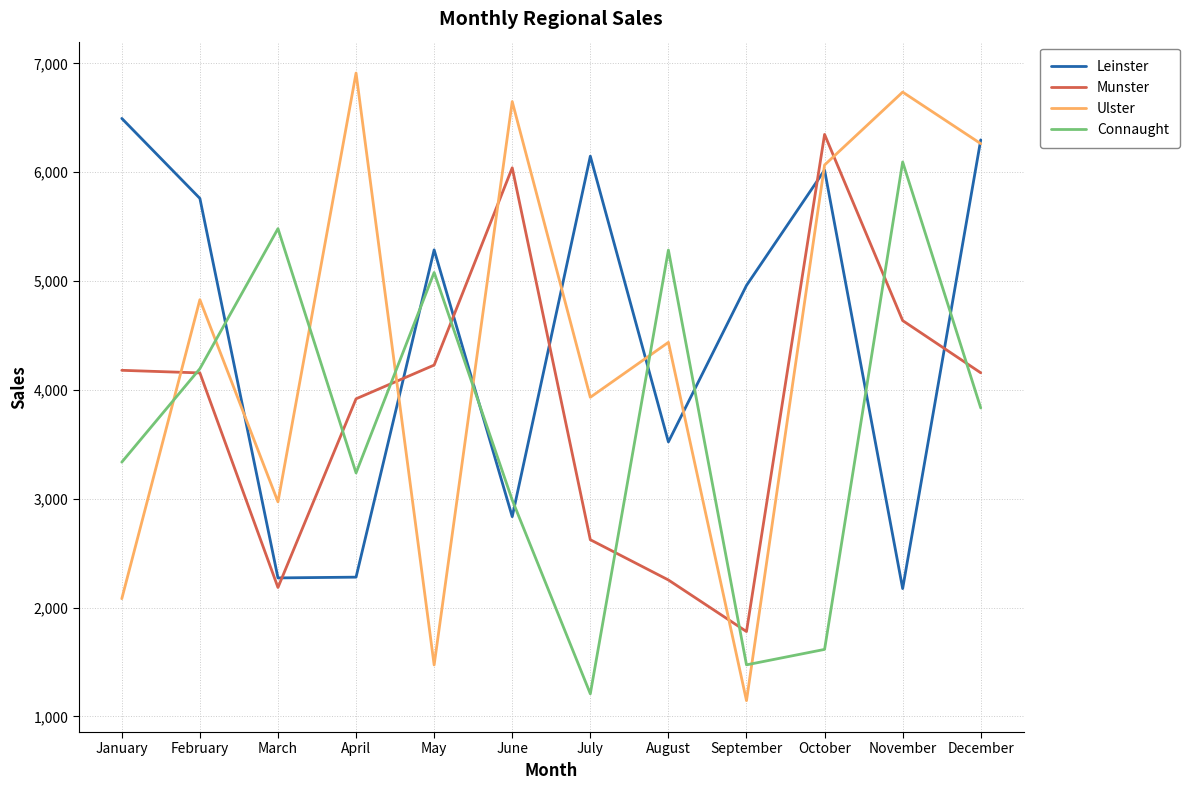

Which series has the widest spread of values?

Ulster